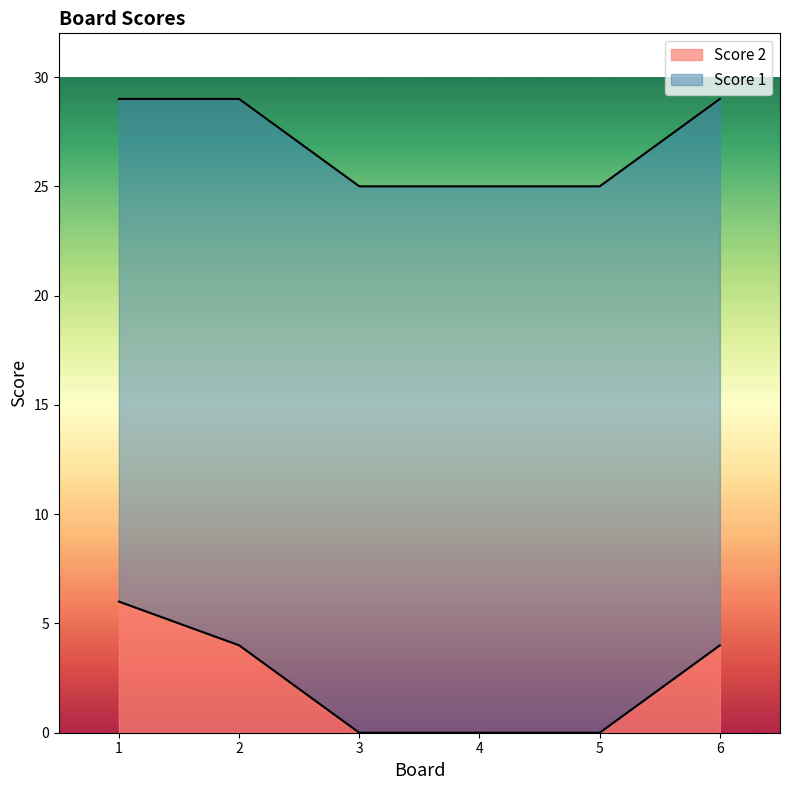

How many categories are shown in the chart?

6